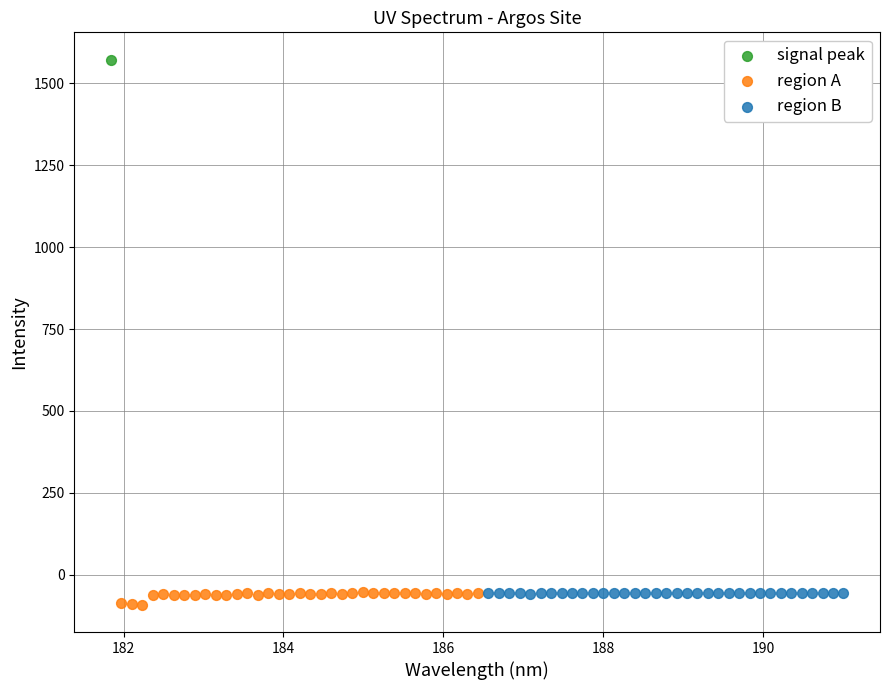

Which series reaches the maximum Y coordinate?

signal peak